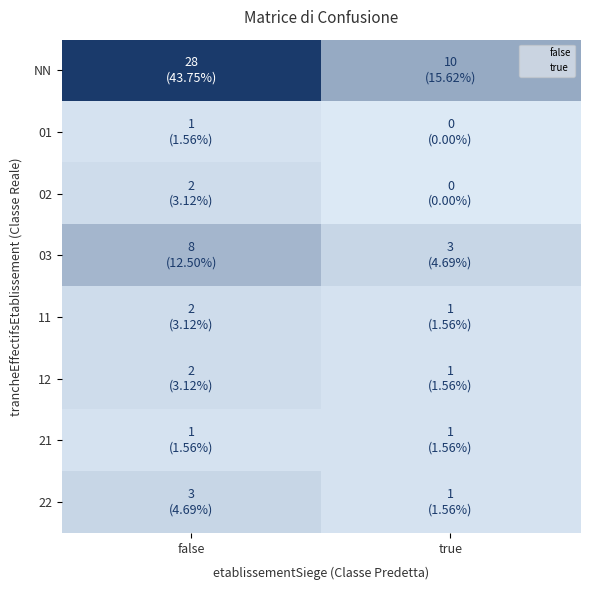

Which series has the largest total across all categories?

NN